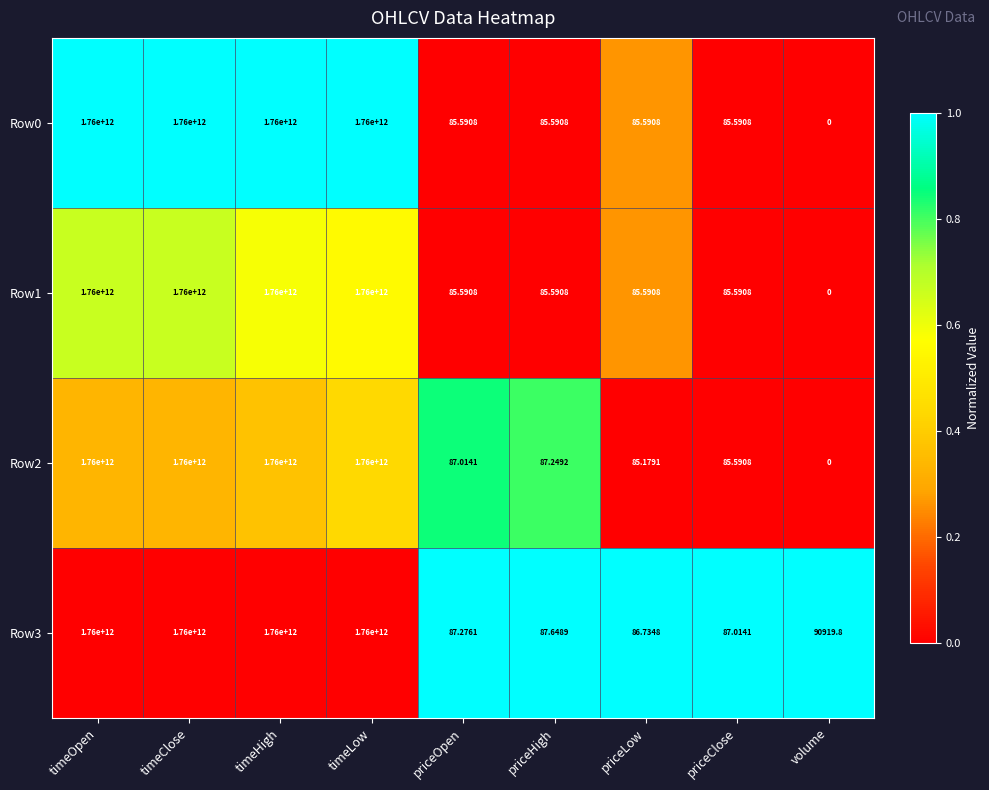

At which label does Row1 first exceed 85?

timeOpen